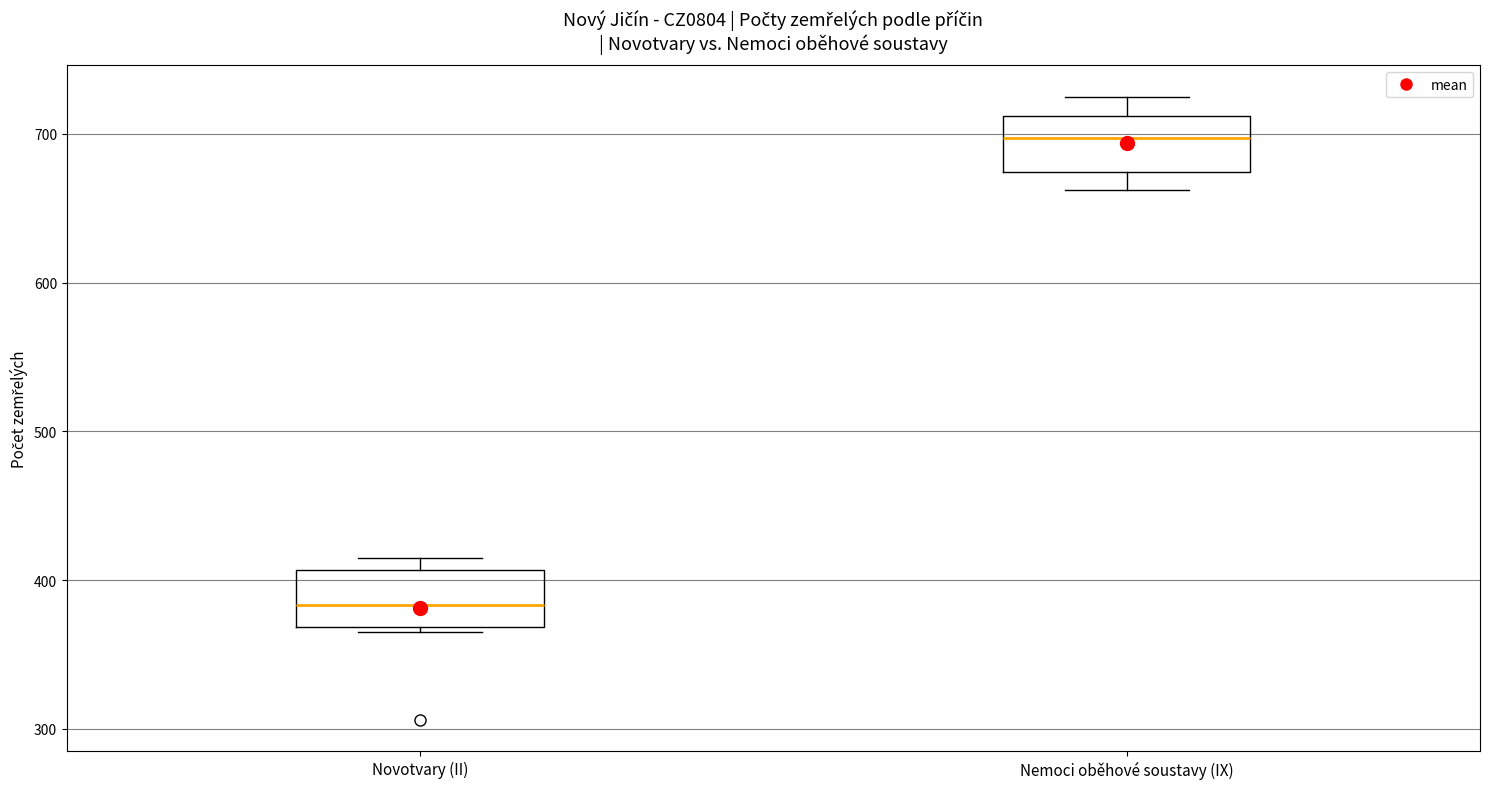

Reading left to right, read every box against the y-axis: the position of its median line, the range the box covers, and the ends of its whiskers. The values are not printed on the chart, so give them approximately, as read against the axis.

Novotvary (II): median 380, box 370 to 410, whiskers 370 (just below the box's lower edge) to 420
Nemoci oběhové soustavy (IX): median 700, box 670 to 710, whiskers 660 to 730